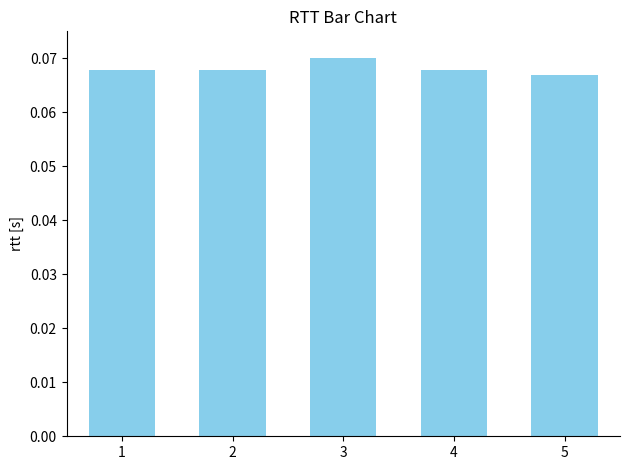

The value at 1 is 0.0. True or false?

False